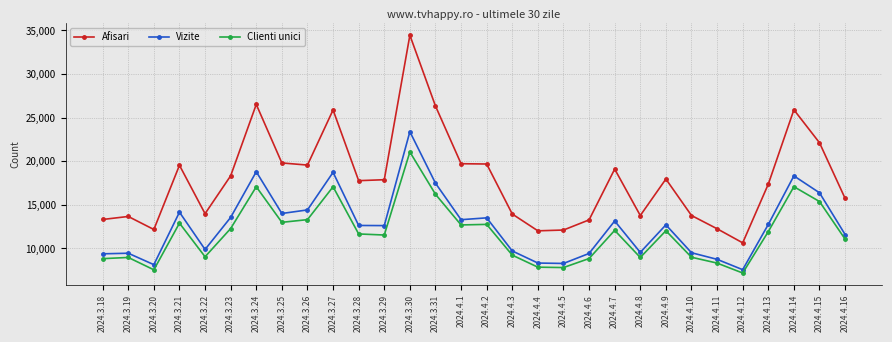

What is the sum of the Afisari values at 2024.4.10 and 2024.3.30?

48200